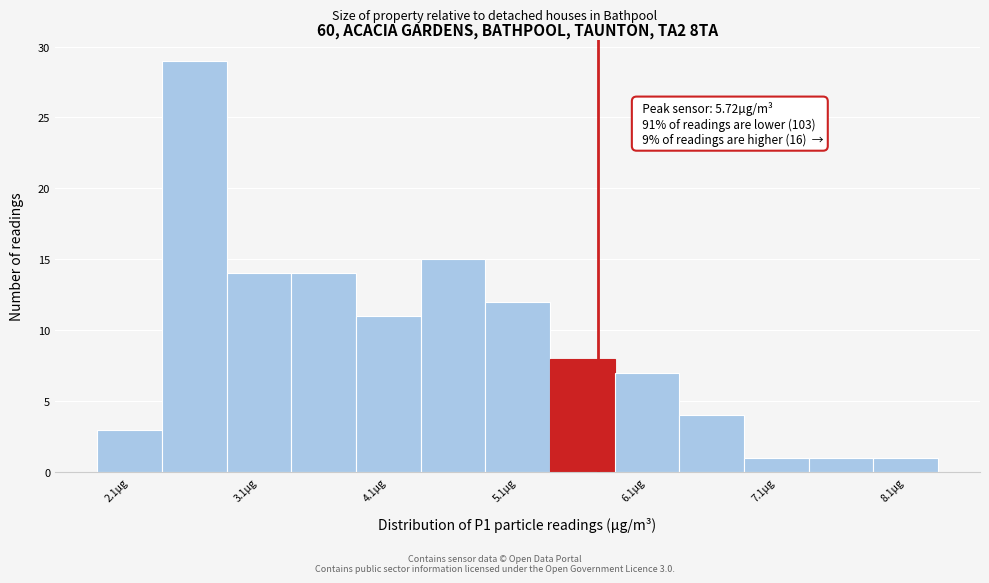

Over which range of the x-axis is the bar tallest?

2.35 to 2.85